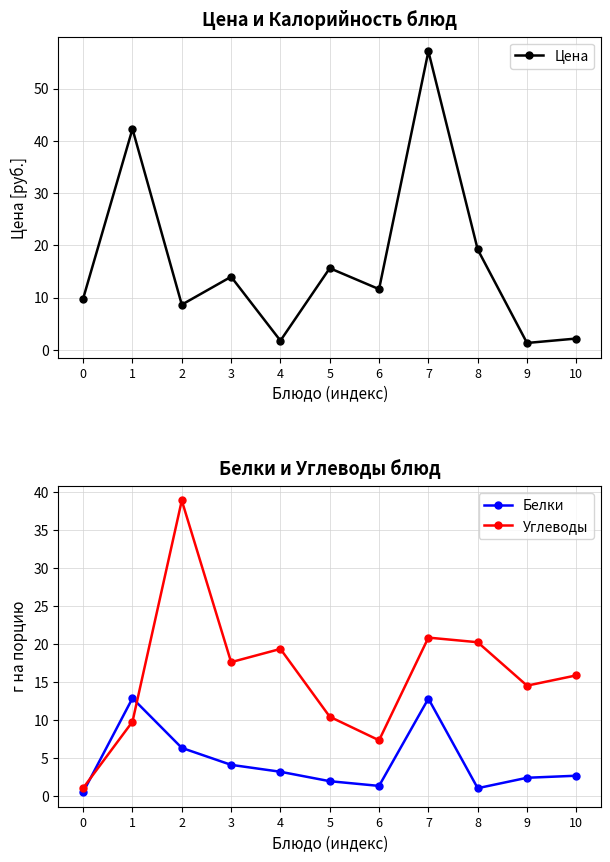

Which series has the largest total across all categories?

Цена